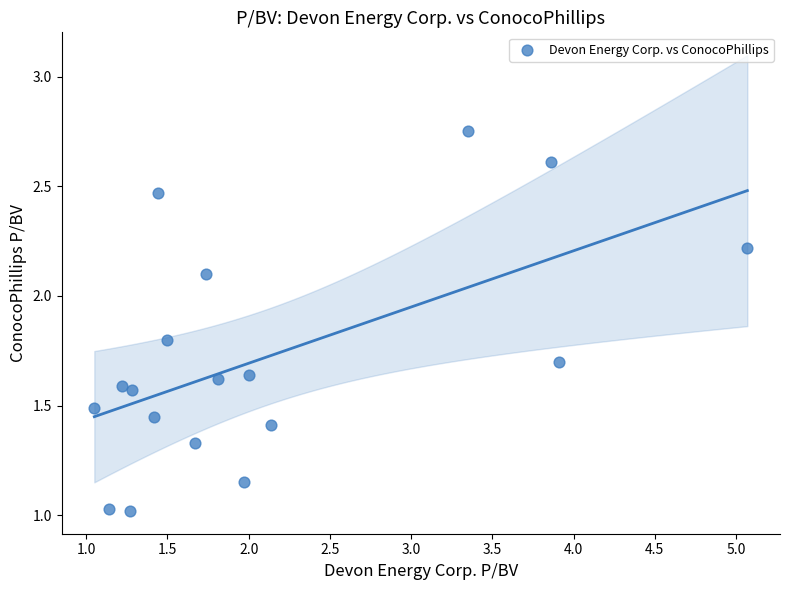

What is the range of Y values (max minus min)?

1.7